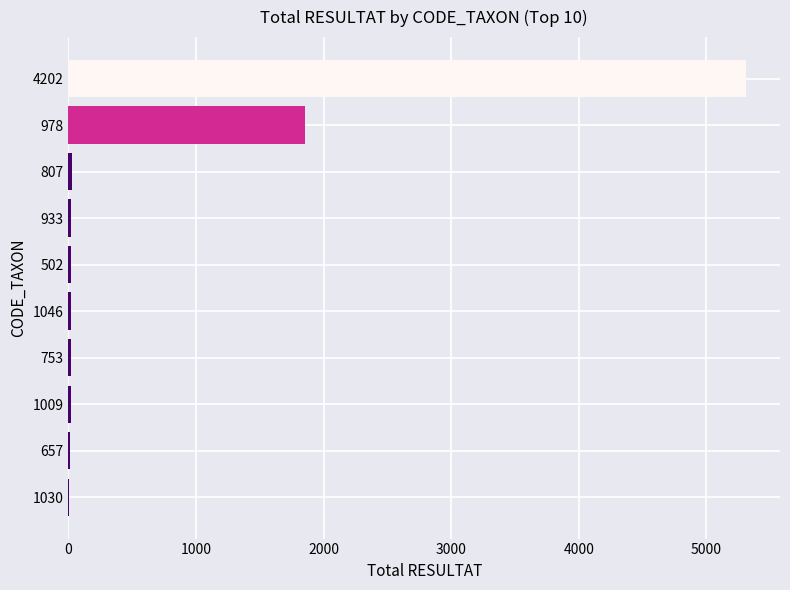

How many categories are shown in the chart?

10